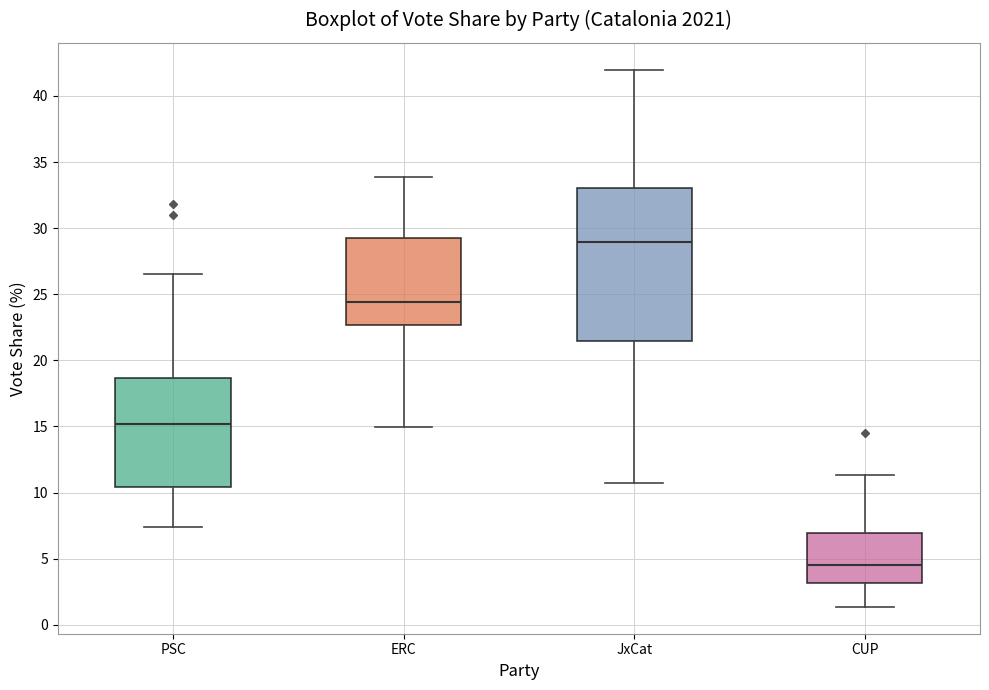

Where is the lower edge of the box for PSC on the y-axis? The values are not printed on the chart, so give them approximately, as read against the axis.

10.5